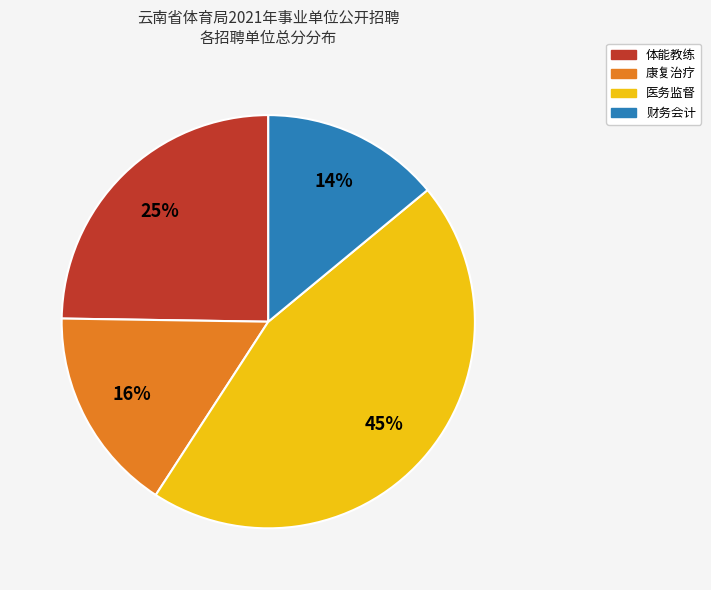

What percentage is the 康复治疗 slice, to the nearest percent?

16%